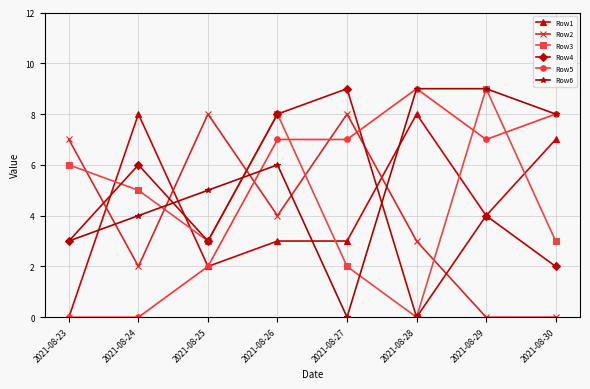

What is the approximate value of Row4 at 2021-08-29?

4